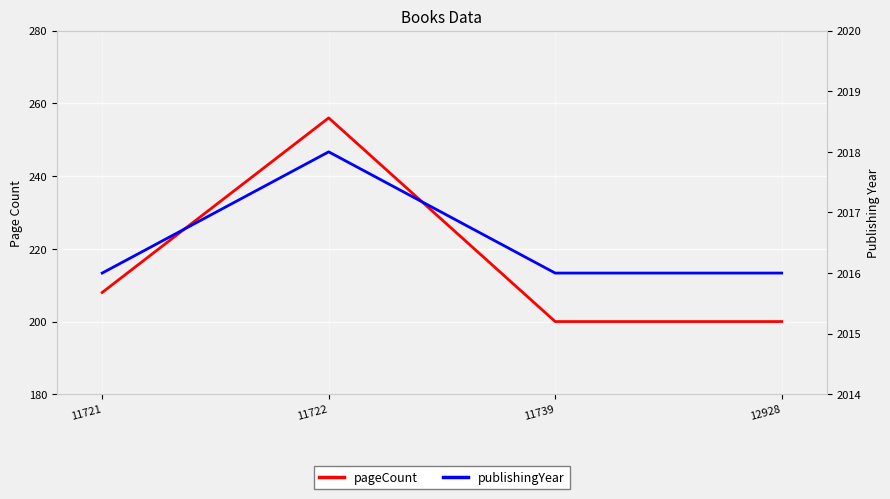

True or false: publishingYear and pageCount cross at least once.

False